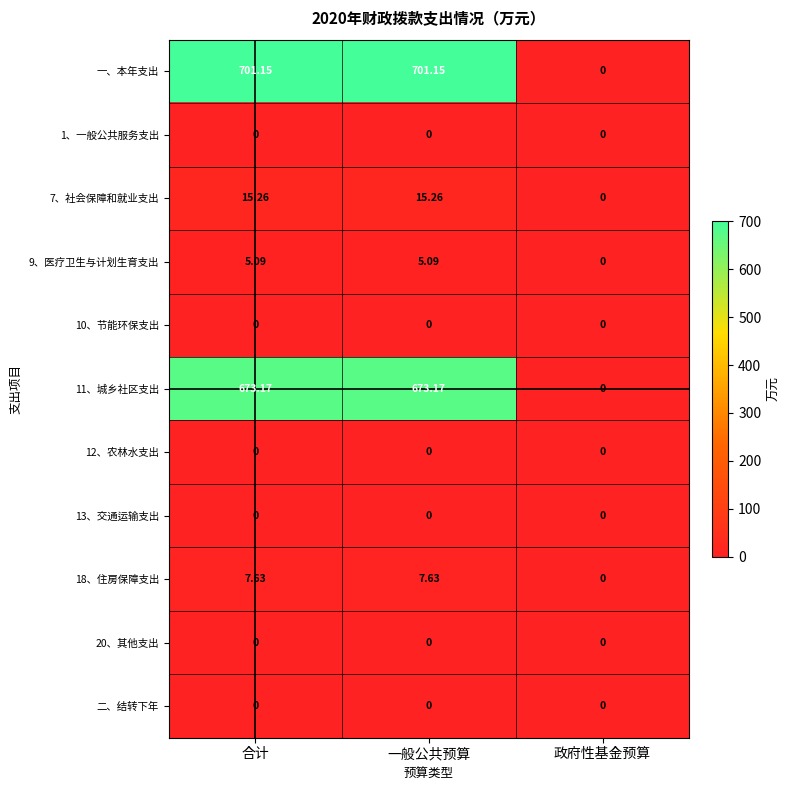

What is the total value across all series at 合计?

1402.3